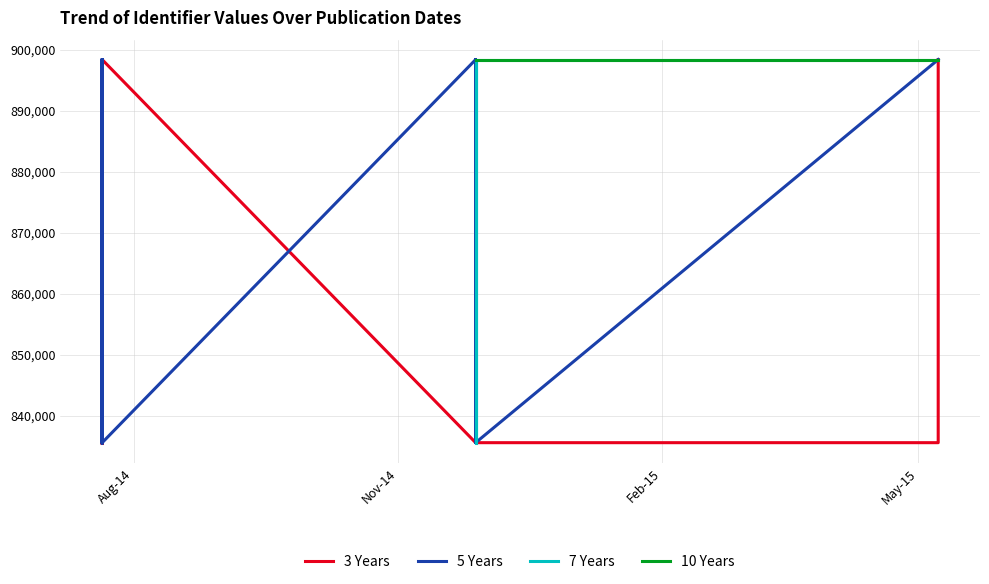

Read the 3 Years value at 2015-05-08, to the nearest 50.

835600